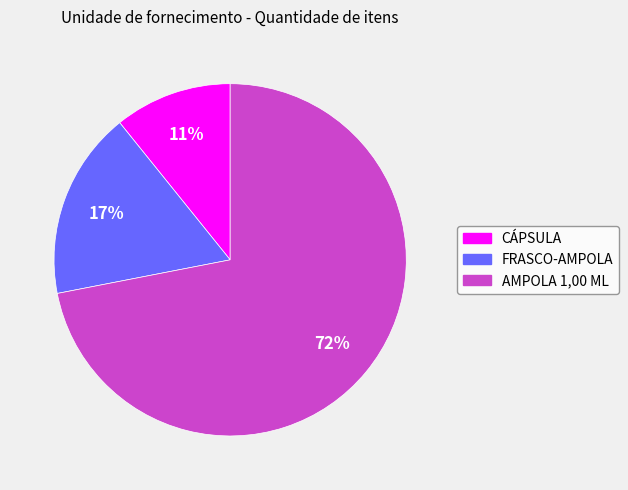

To the nearest percent, what is the combined percentage of CÁPSULA and FRASCO-AMPOLA?

28%